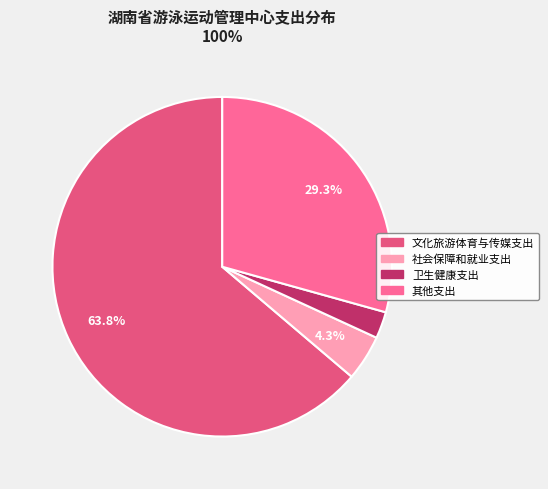

What percentage is NOT represented by 社会保障和就业支出?

95.7%